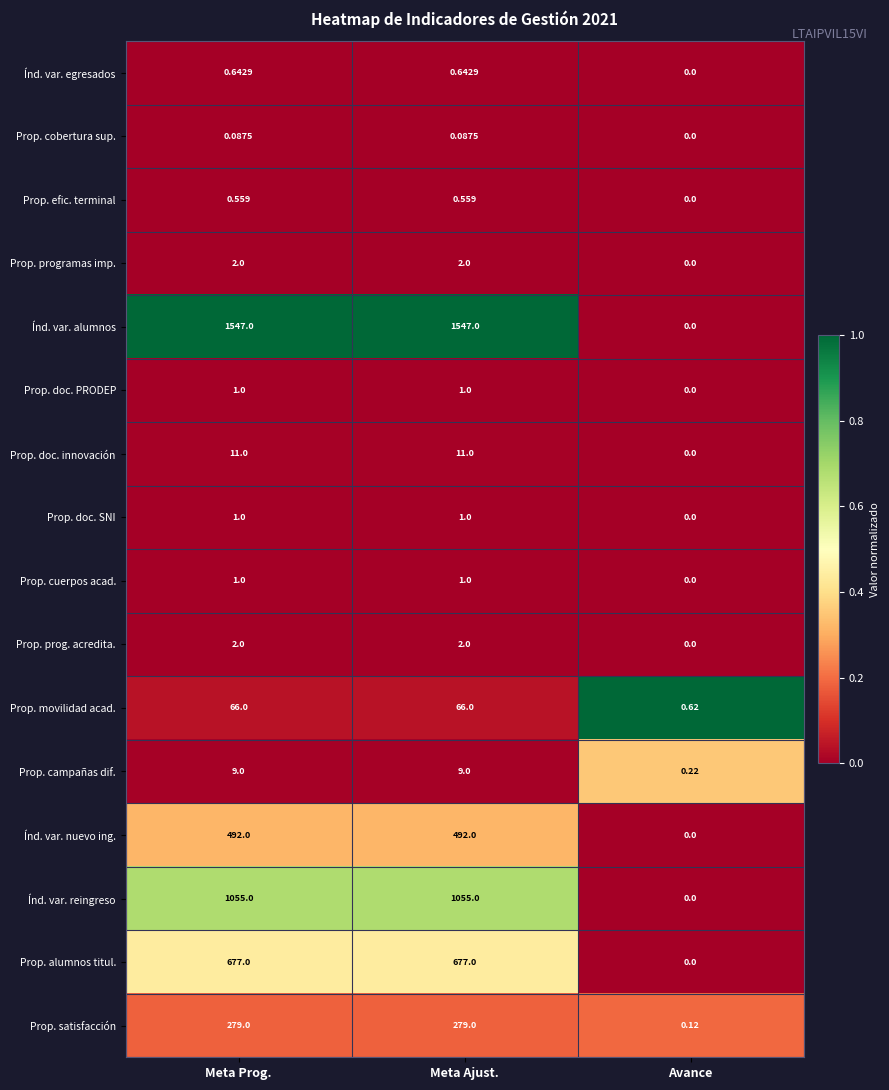

Between Meta Prog. and Avance, which series saw the biggest shift?

Índ. var. alumnos